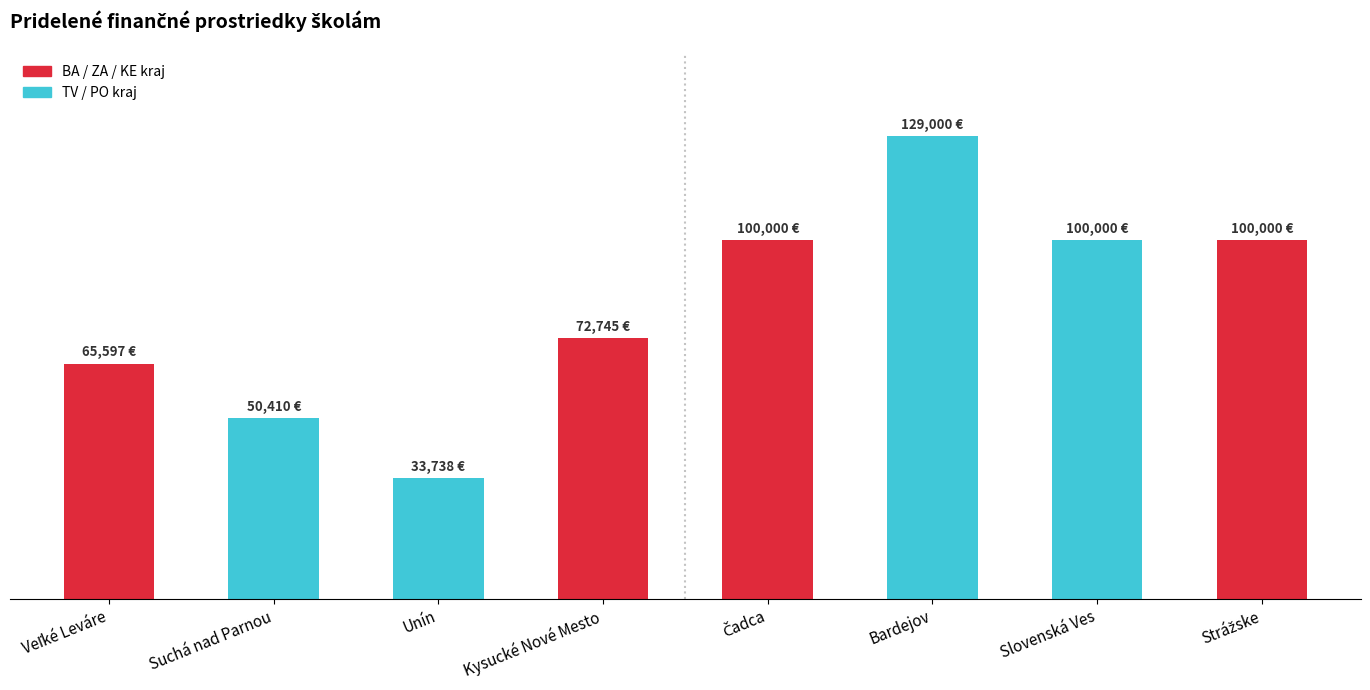

Where does the data first go above 100000?

Bardejov